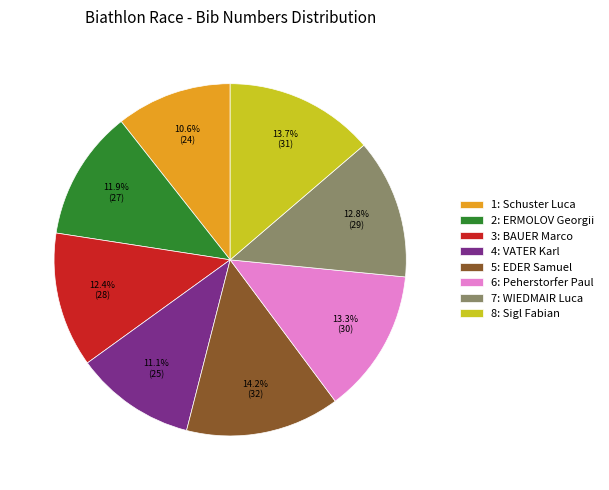

What portion of the pie excludes 8: Sigl Fabian?

86.3%